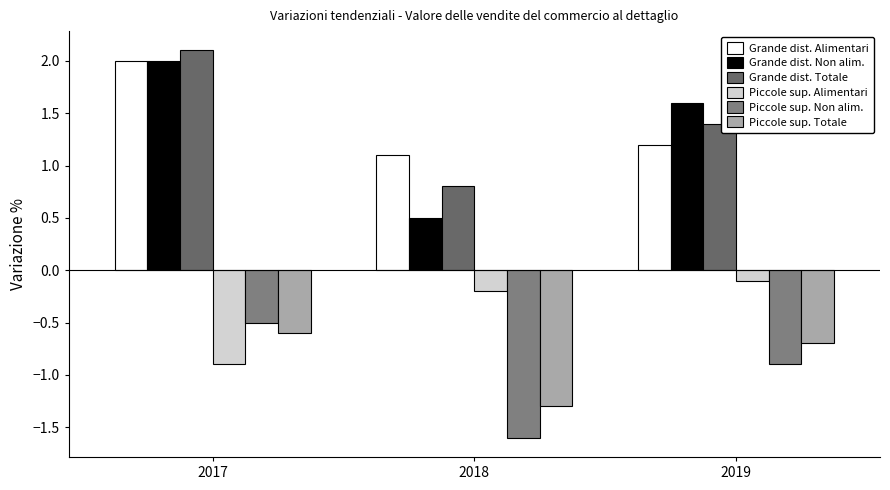

What is the value of the Piccole sup. Alimentari bar at the 3rd from the left?

-0.1